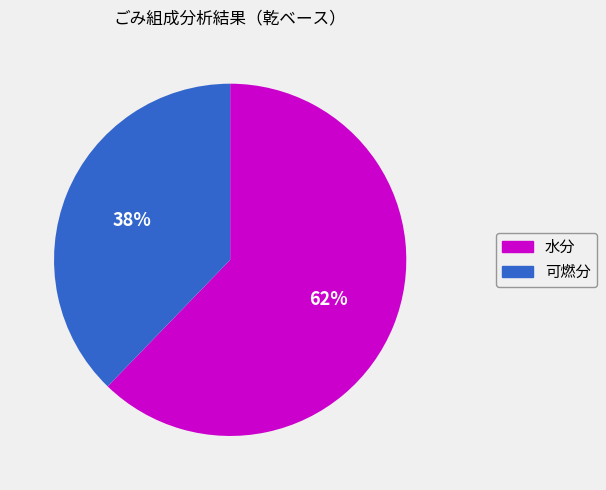

What is the smallest slice in the pie chart?

可燃分